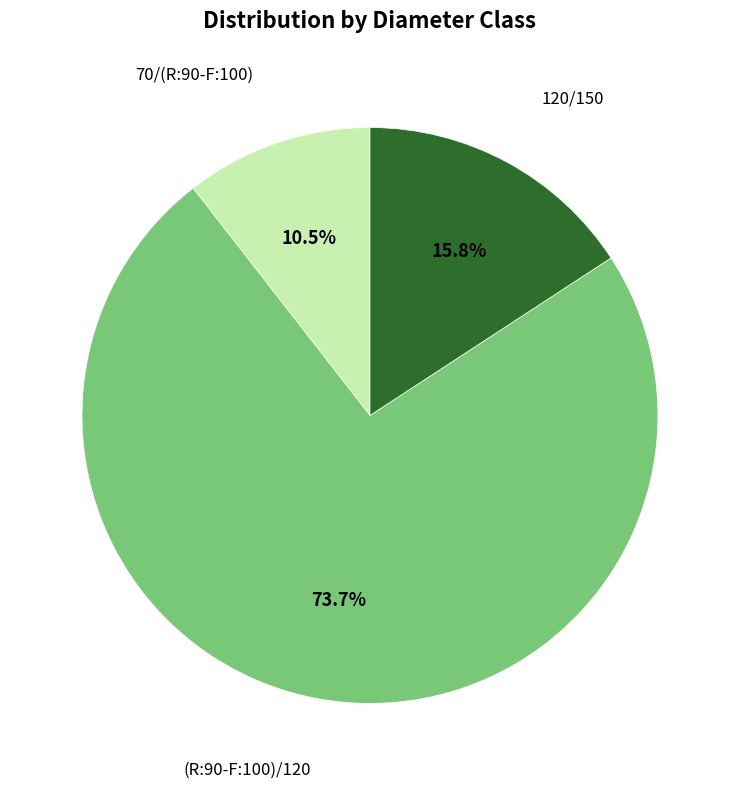

Combined, what portion of the pie is (R:90-F:100)/120 and 70/(R:90-F:100)?

84.2%